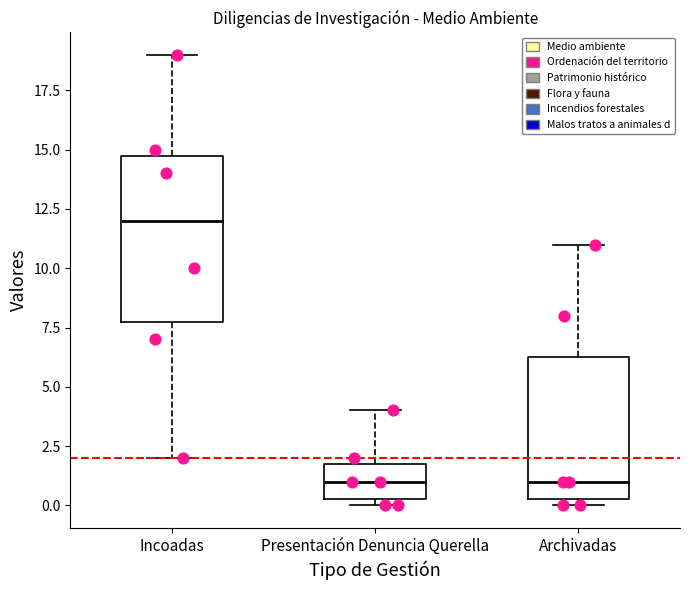

Reading left to right, transcribe this box plot: for each box, give where its median line is, the range the box spans, and where its two whiskers end, as read against the y-axis. The values are not printed on the chart, so give them approximately, as read against the axis.

Incoadas: median 12.0, box 8.0 to 15.0, whiskers 2.0 to 19.0
Presentación Denuncia Querella: median 1.0, box 0.5 to 2.0, whiskers 0.0 to 4.0
Archivadas: median 1.0, box 0.5 to 6.5, whiskers 0.0 to 11.0